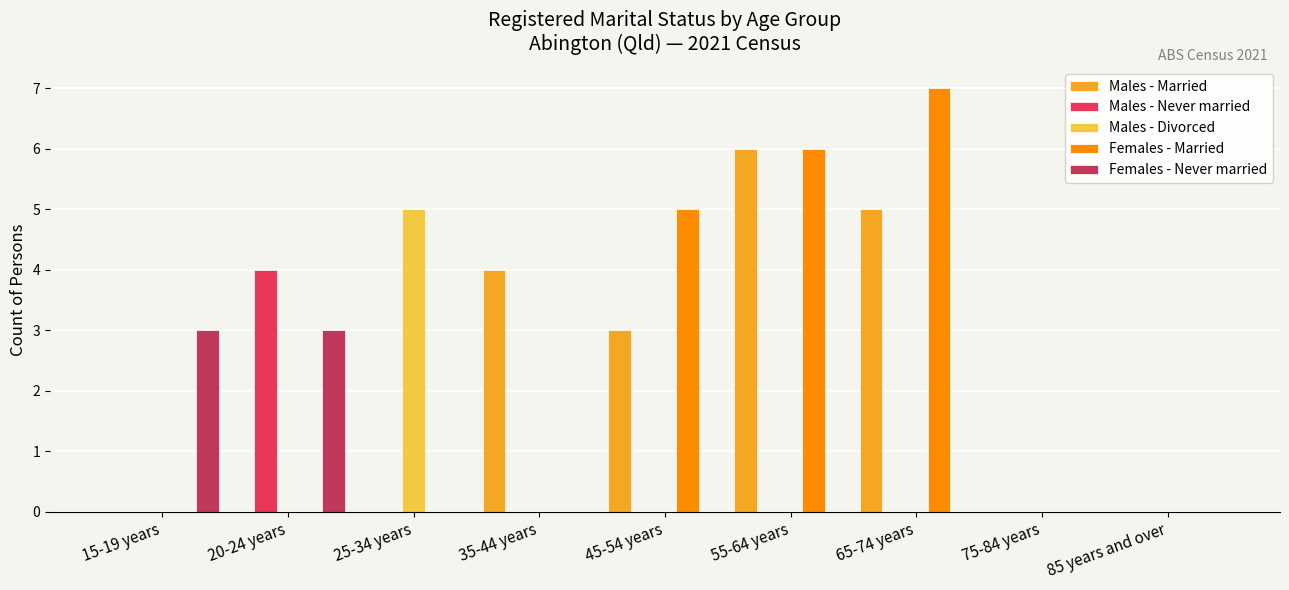

Is it true that Females - Never married equals 0 at 35-44 years?

True